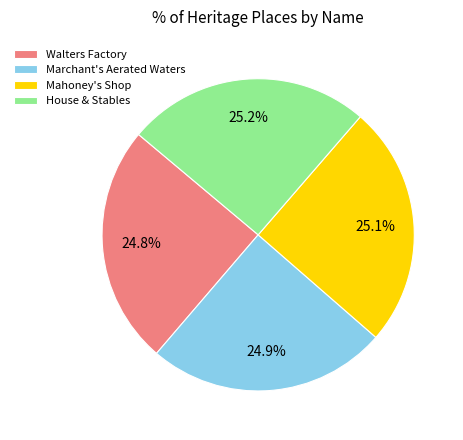

What is the ratio of the value at Walters Factory to the value at Mahoney's Shop?

1.0